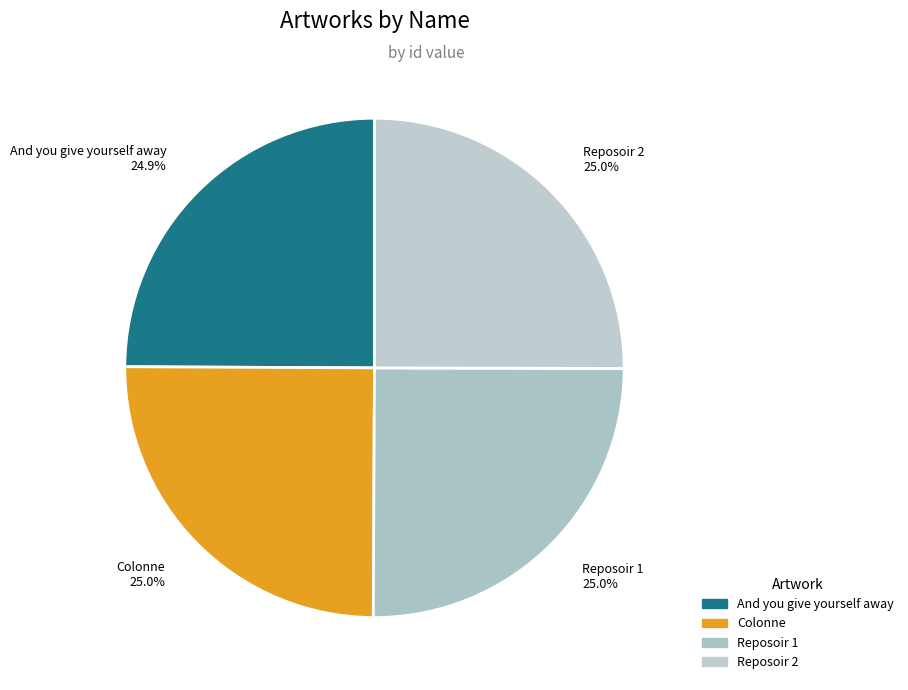

What portion of the pie excludes Reposoir 2?

75.0%